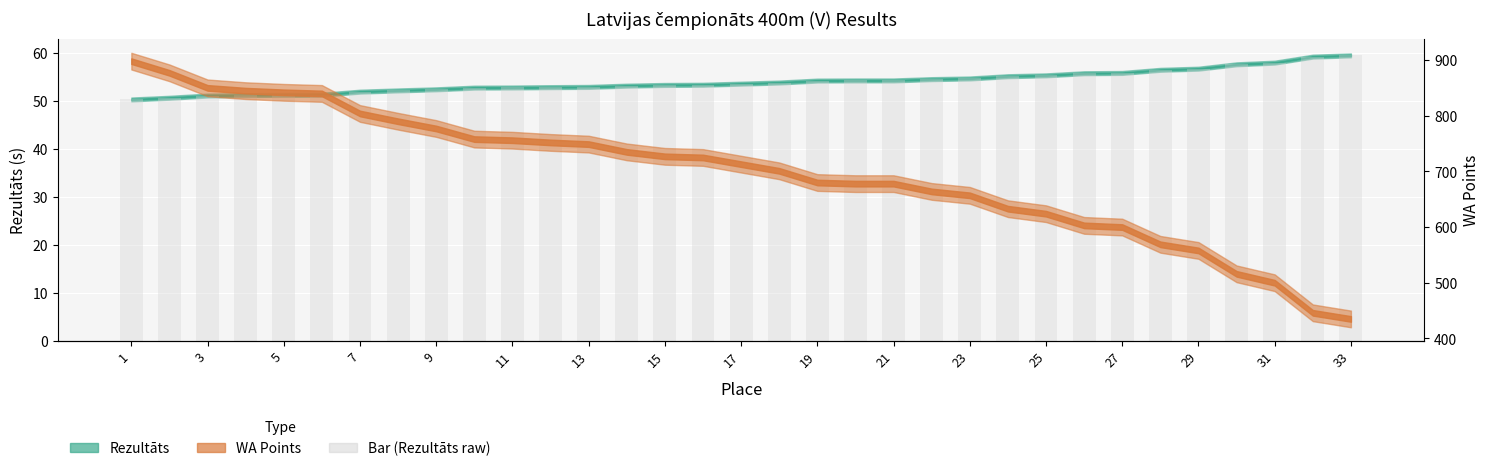

Reading left to right, what are all the values shown in this chart?

1=50.3	2=50.7	3=51.1	4=51.2	5=51.3	6=51.3	7=52.0	8=52.2	9=52.5	10=52.8	11=52.8	12=52.9	13=53.0	14=53.2	15=53.4	16=53.4	17=53.6	18=53.9	19=54.3	20=54.3	21=54.3	22=54.6	23=54.7	24=55.2	25=55.4	26=55.8	27=55.9	28=56.5	29=56.8	30=57.7	31=58.0	32=59.3	33=59.5